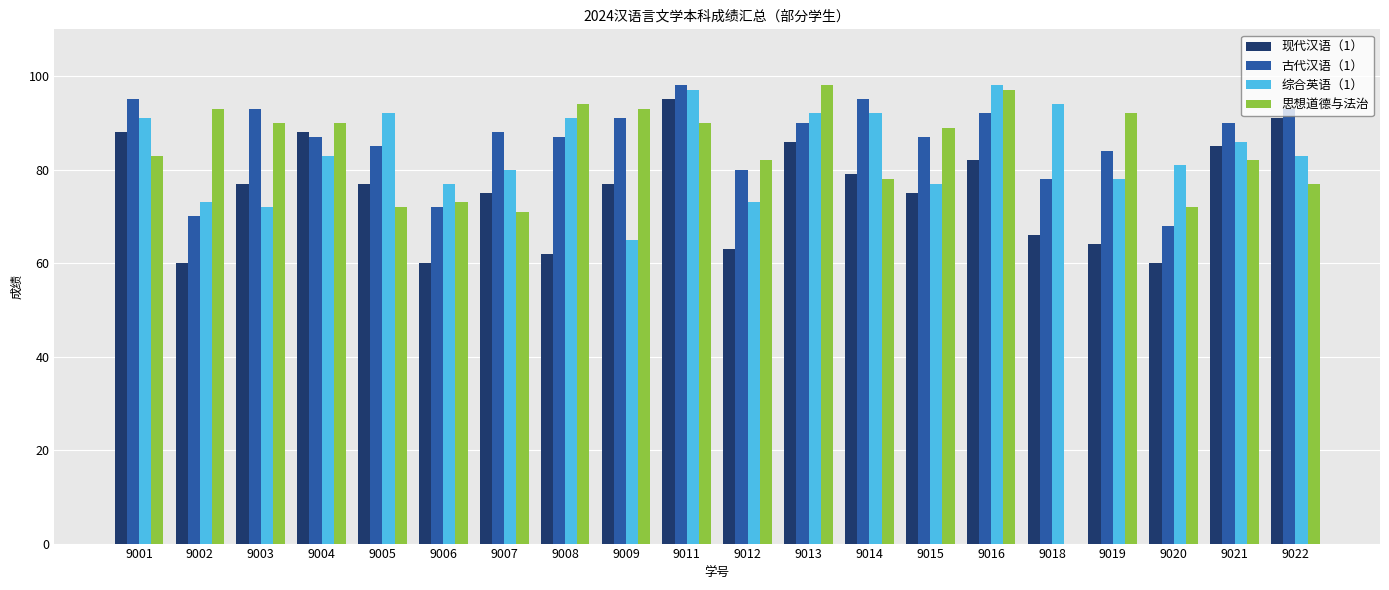

What is the lowest value of the 古代汉语（1） series?

68